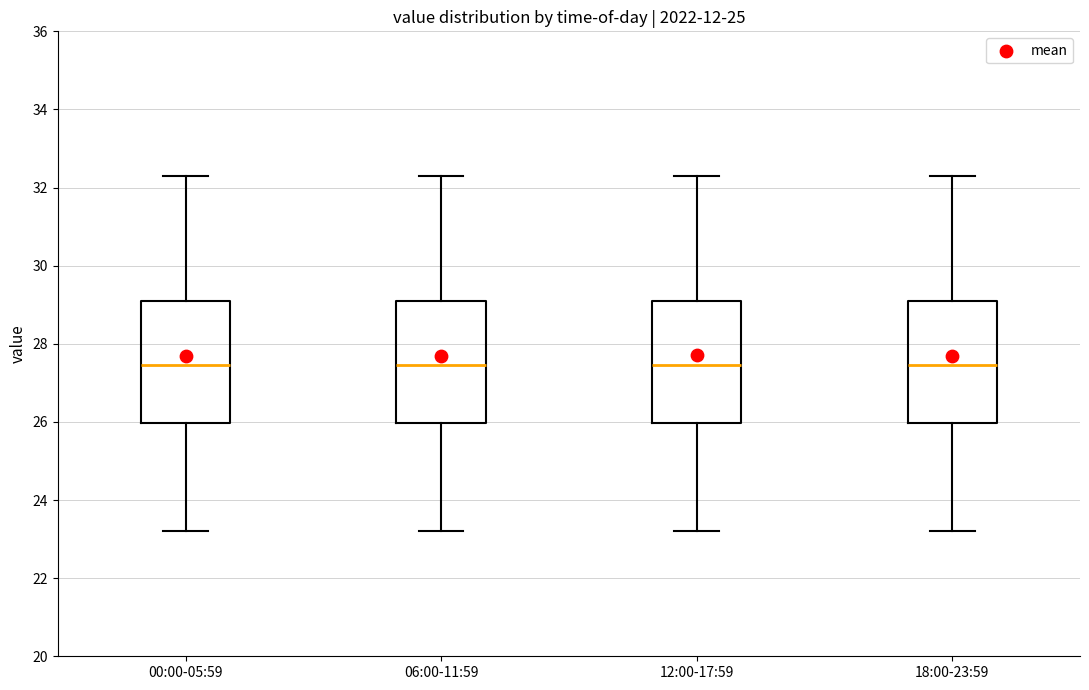

Where does the upper whisker of the box for 06:00-11:59 end on the y-axis? The values are not printed on the chart, so give them approximately, as read against the axis.

32.4